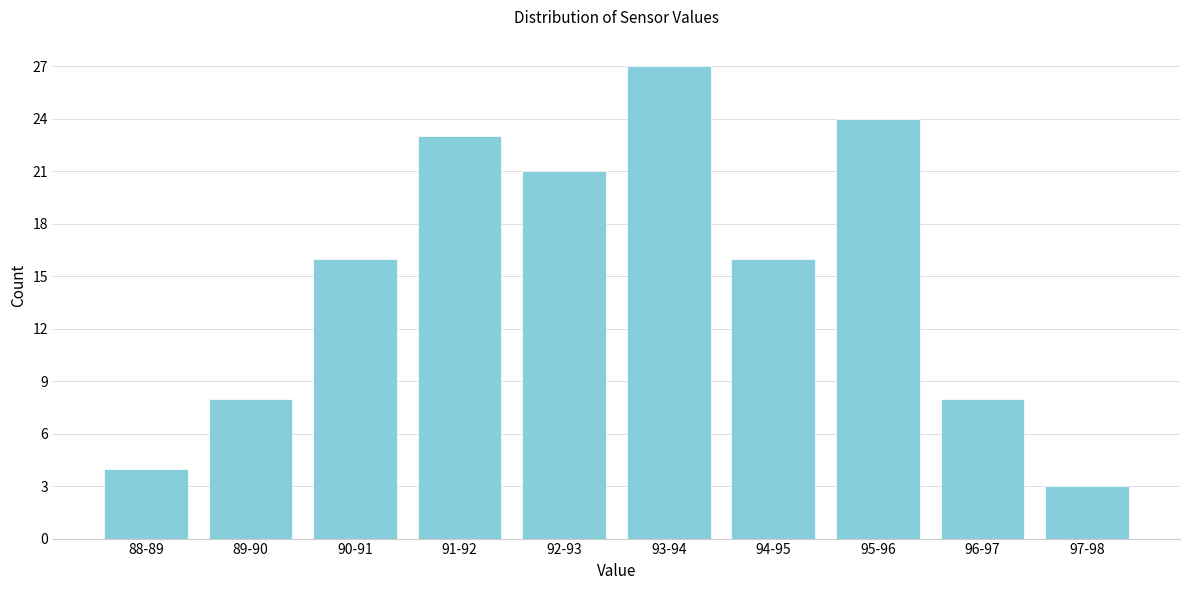

Reading right to left, extract all data points from this chart.

97-98=3	96-97=8	95-96=24	94-95=16	93-94=27	92-93=21	91-92=23	90-91=16	89-90=8	88-89=4